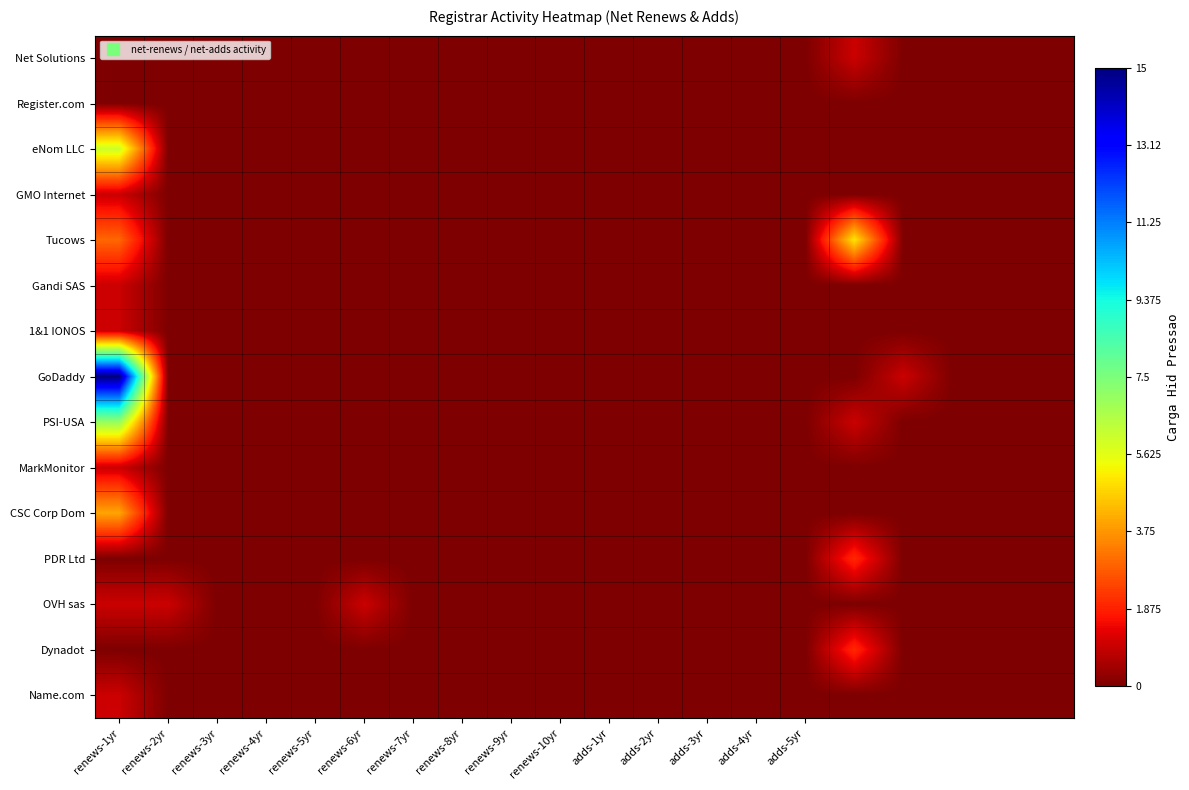

What is the maximum value shown in the chart?

15